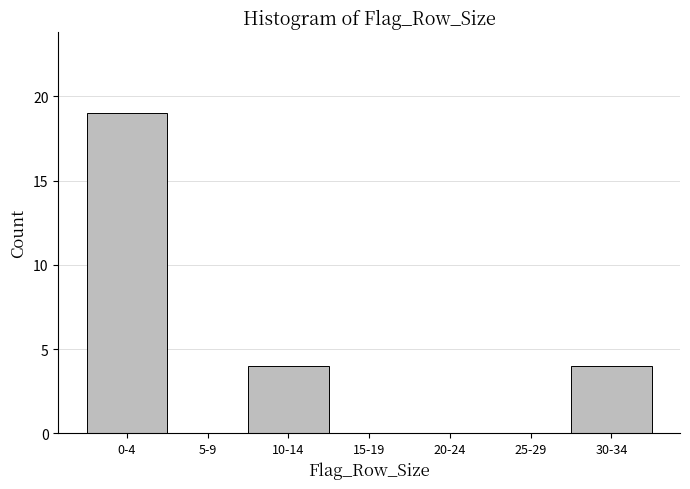

Reading left to right, transcribe all the data shown in this chart.

0-4=19	5-9=0	10-14=4	15-19=0	20-24=0	25-29=0	30-34=4